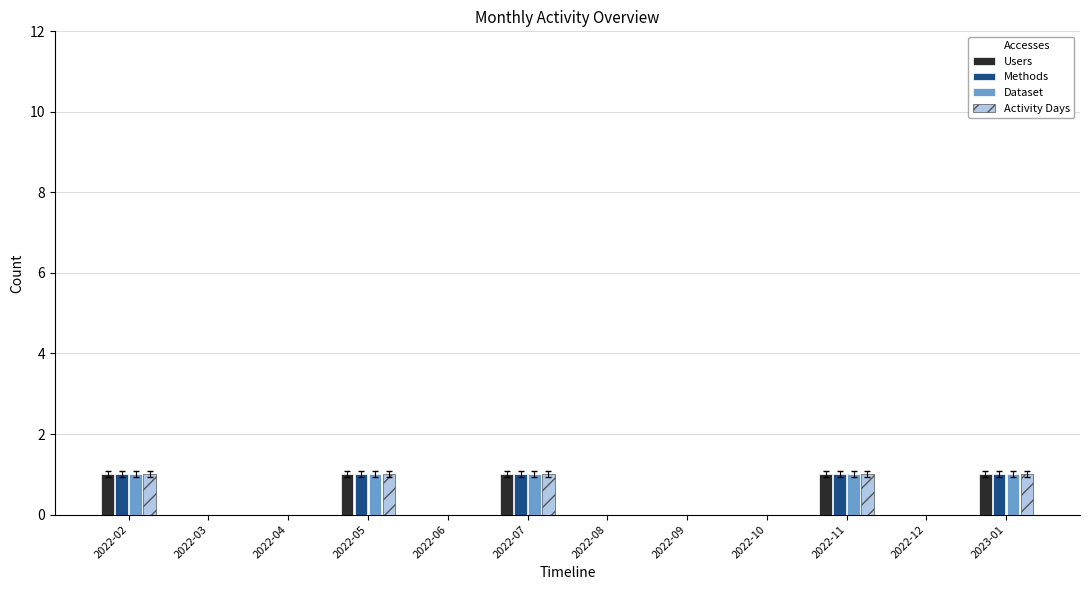

The Dataset series shows 0 at 2022-03. True or false?

True